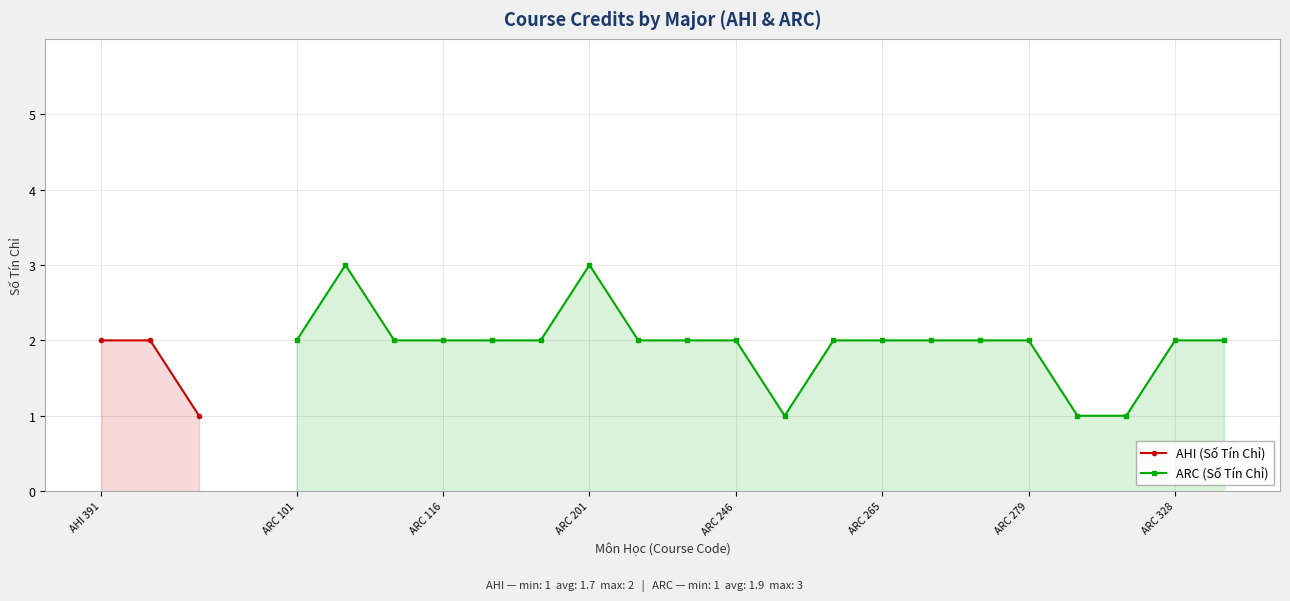

Between ARC 101 and AHI 391, which is larger?

ARC 101